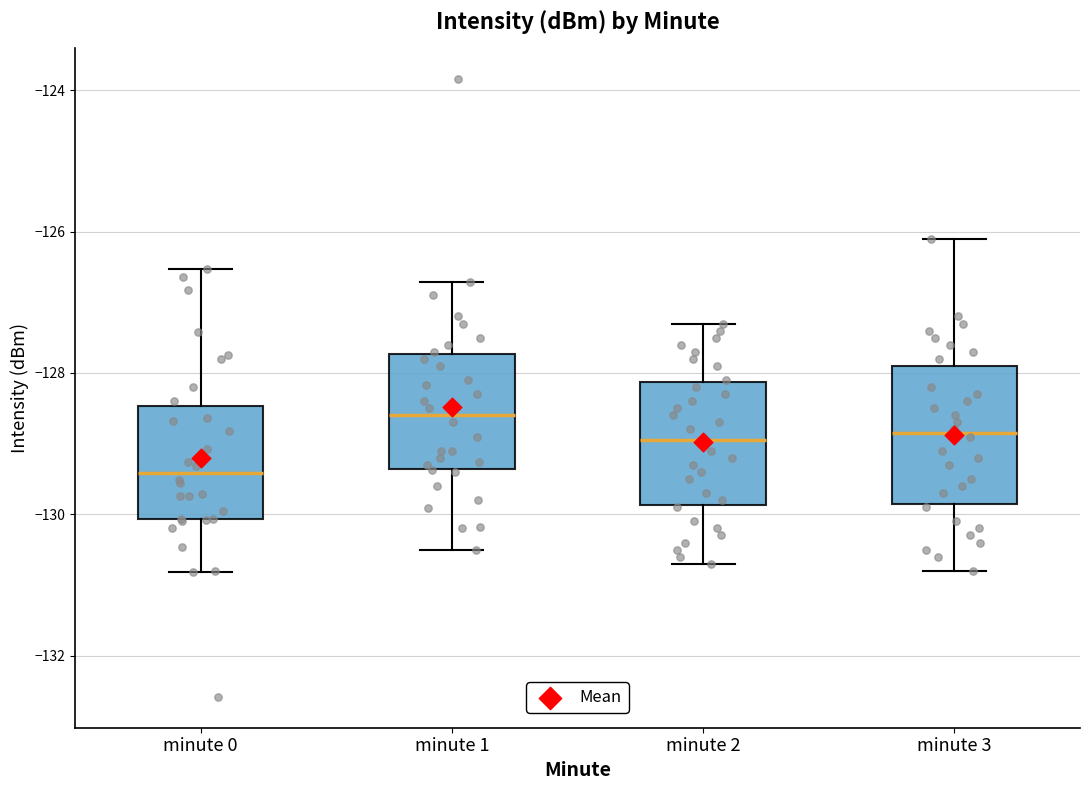

Which box has the lowest median line?

minute 0